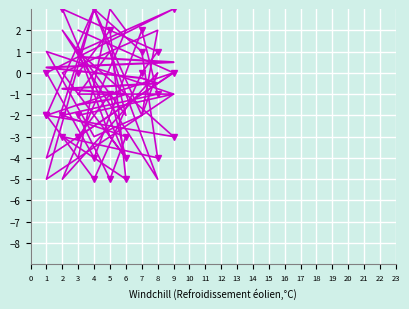

How many lines are shown in the chart?

6